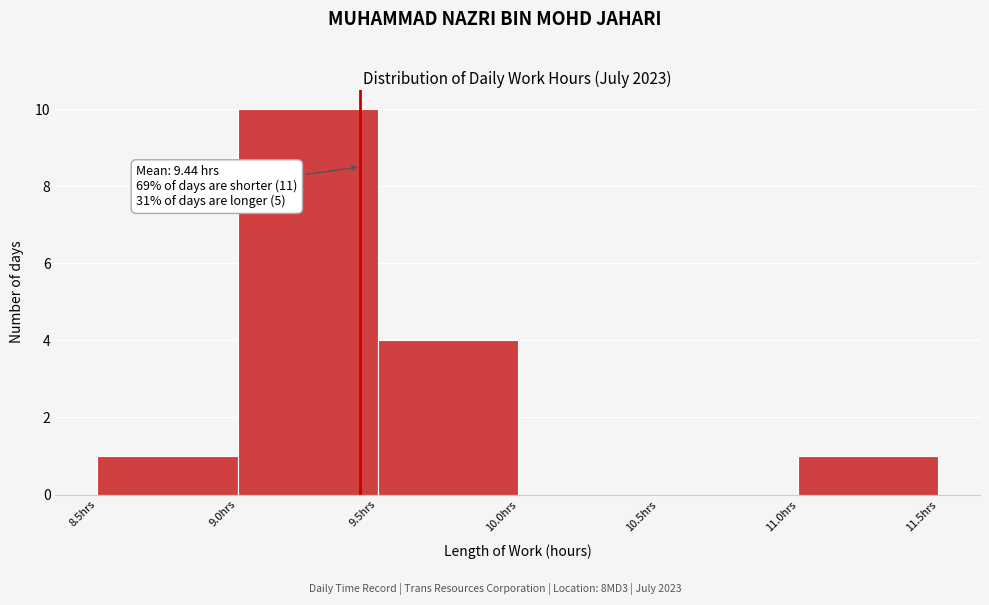

Which range on the x-axis has the tallest bar?

9.0 to 9.5